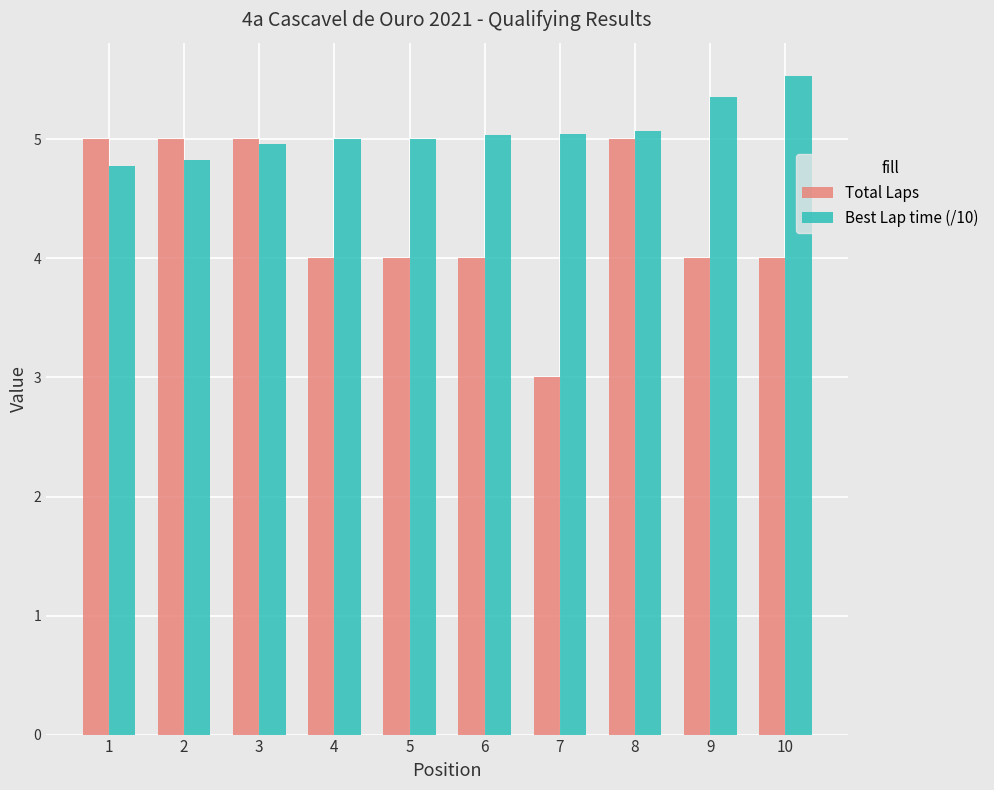

Which category has the lowest value in the Total Laps series?

7